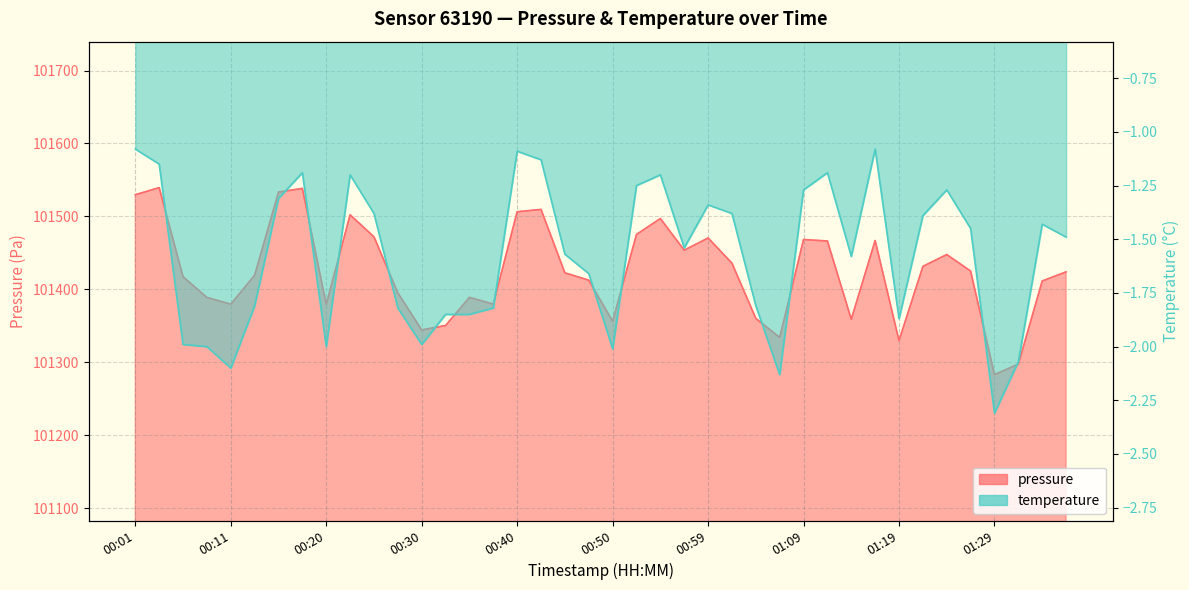

What is the maximum value shown in the chart?

101539.5